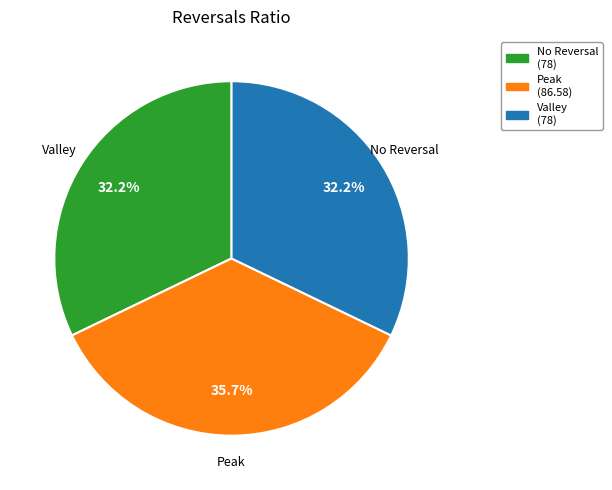

Is there any slice that represents more than half of the pie?

No